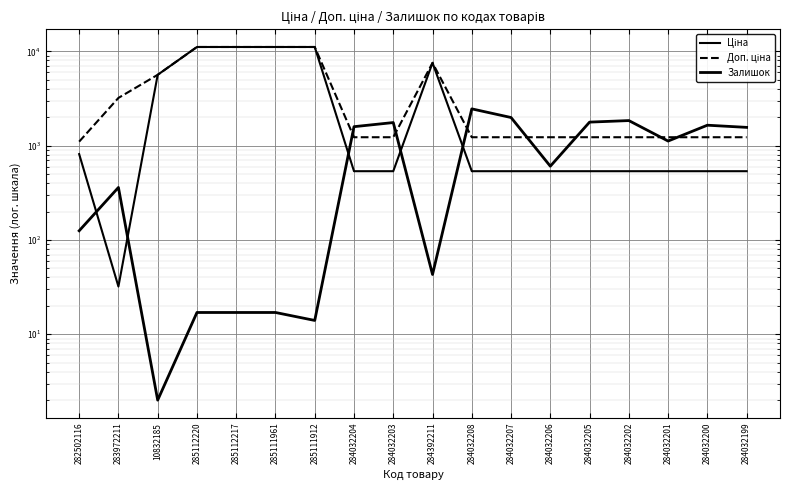

Where is Залишок nearest to the value 1227?

284032201